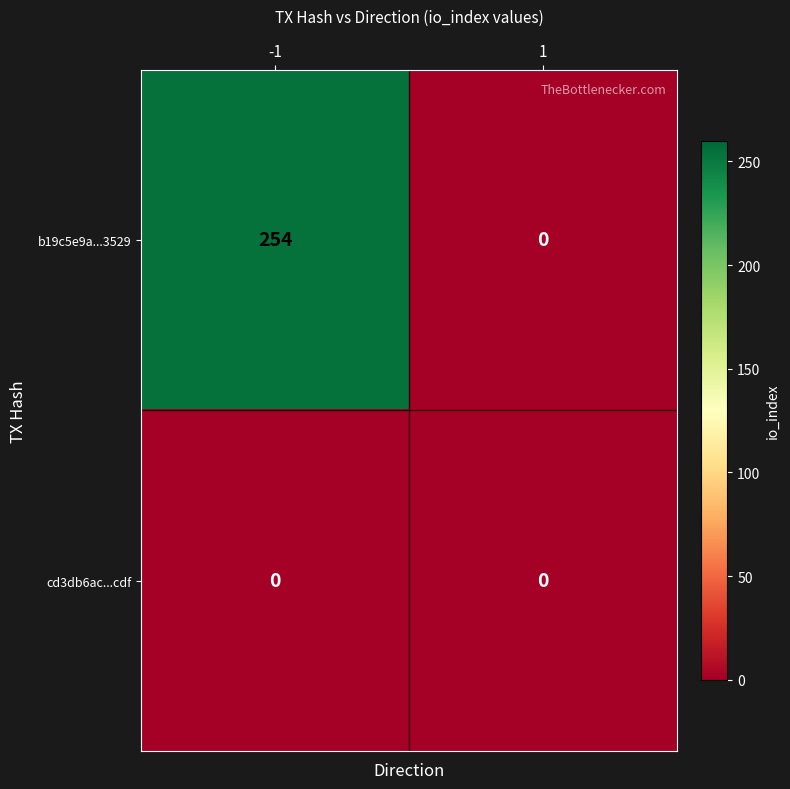

Which label corresponds to the largest value in the chart?

-1